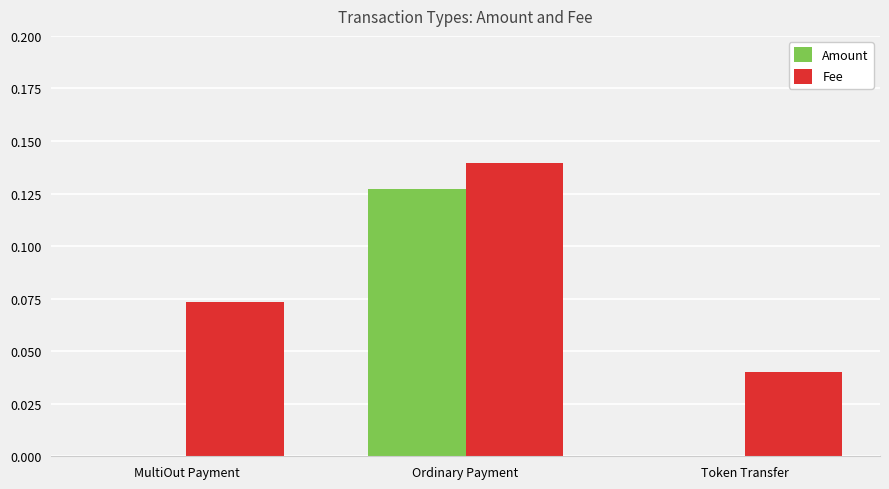

What is the total value across all series at Ordinary Payment?

0.3